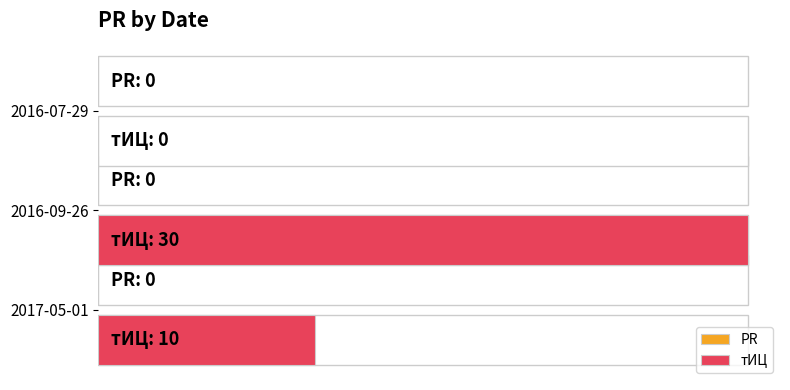

How many bars are there in each group?

2